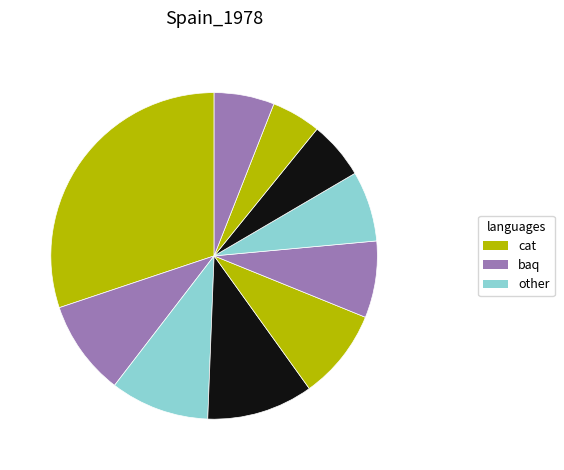

Count the number of slices in the pie.

10